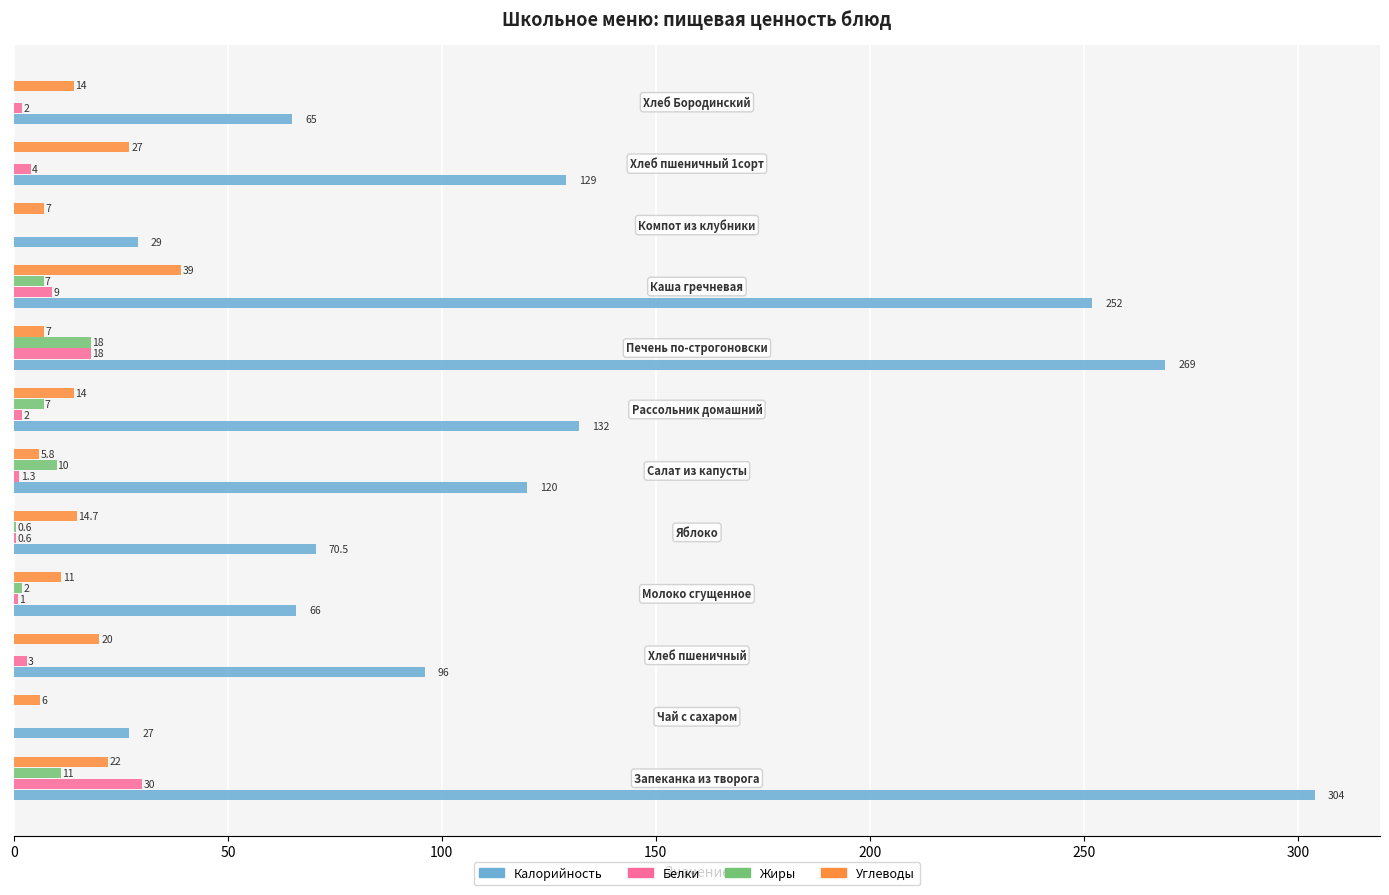

Which series has the largest total across all categories?

Калорийность